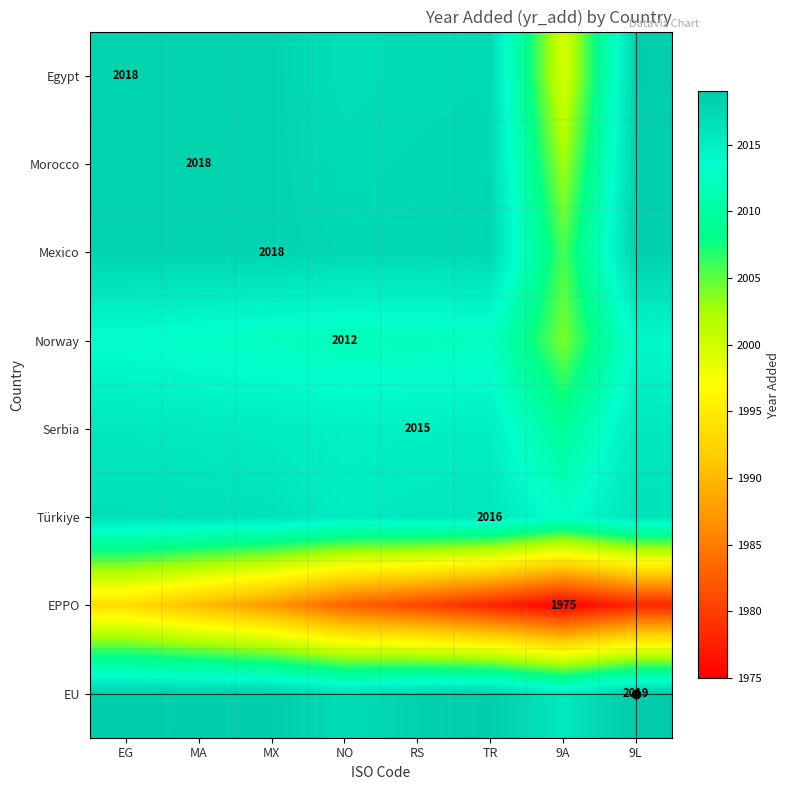

What is the spread (max minus min) of values at RS?

37.4